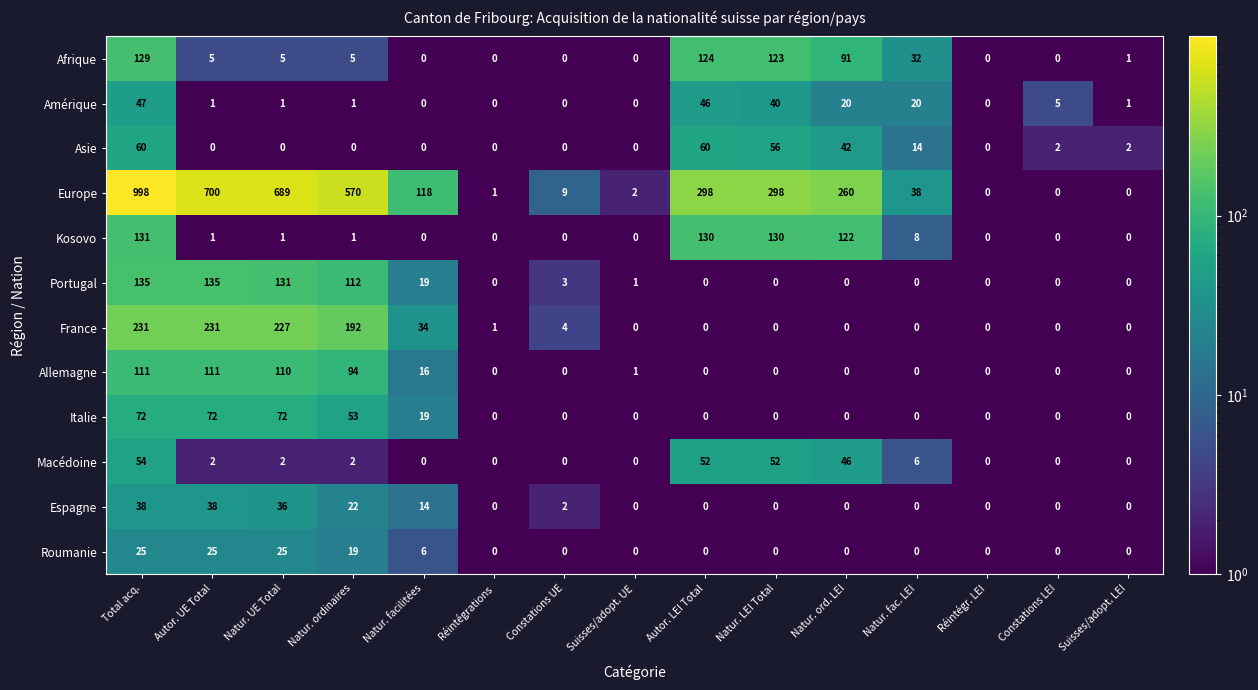

Where is Asie nearest to the value 30?

Natur. ord. LEI